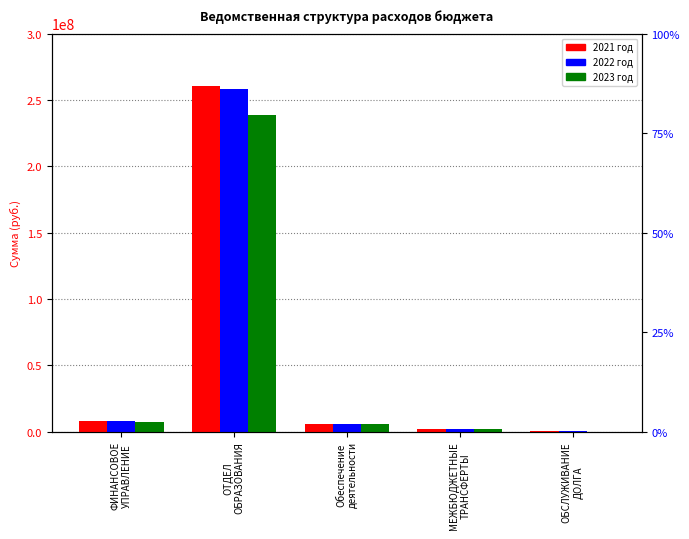

True or false: 2021 has a value of 5953000.0 at Обеспечение
деятельности.

True